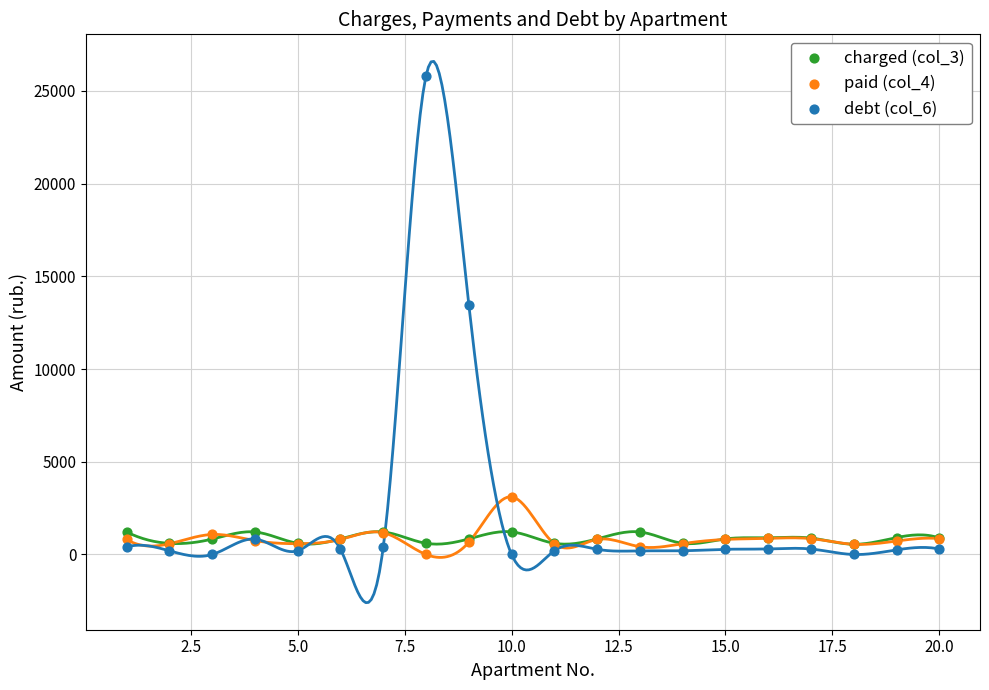

What are all the series names shown in the legend?

charged (col_3), paid (col_4), debt (col_6)